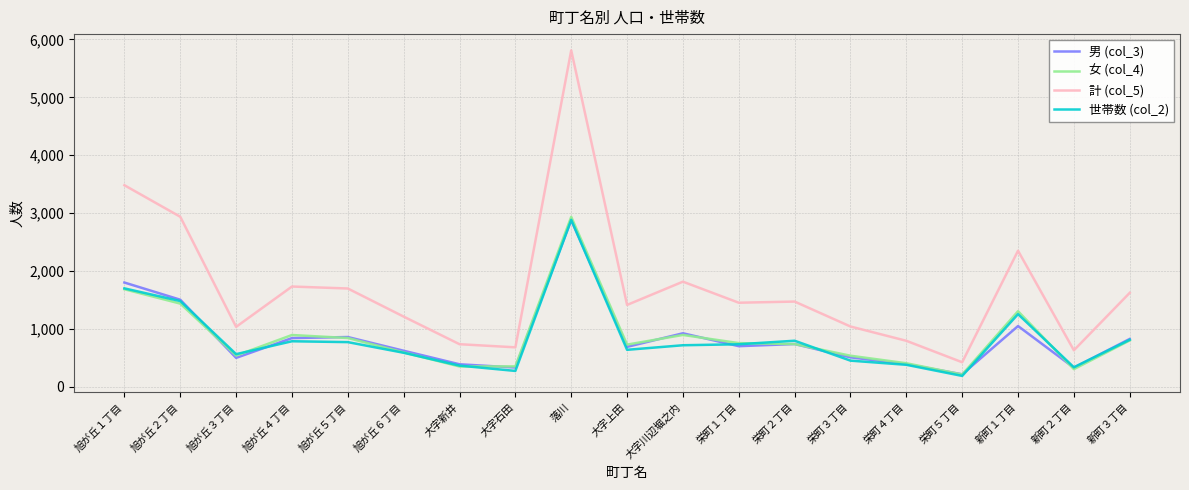

At which category is the sum across all series the highest?

落川